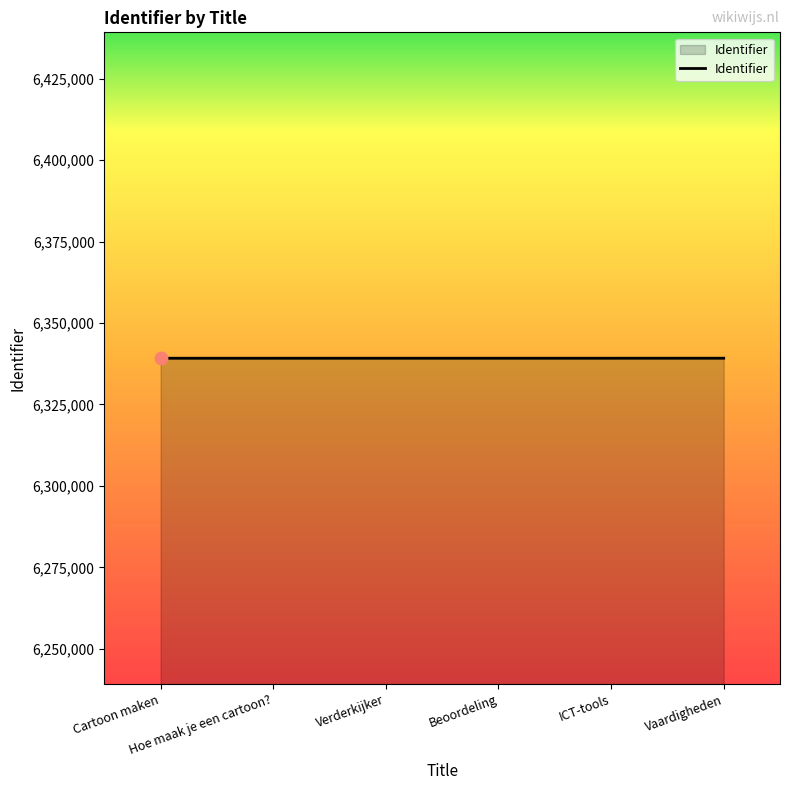

What is the ratio of the value at Hoe maak je een cartoon? to the value at ICT-tools?

1.0